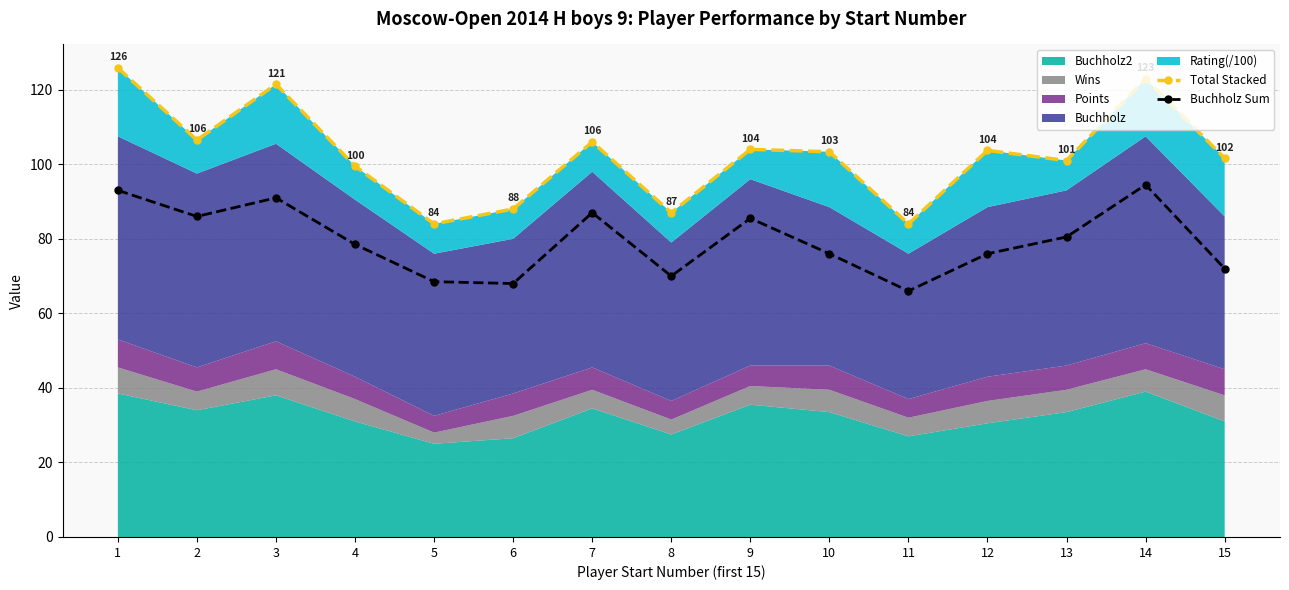

What is the value of the Buchholz Sum point at the 8th from the left?

70.0